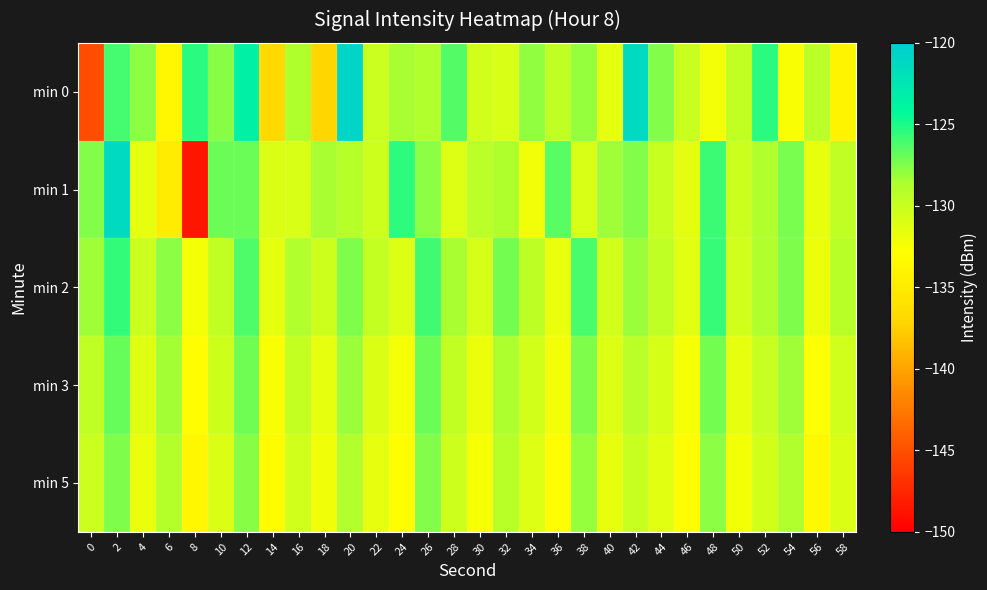

Between 24 and 26, which is larger?

24